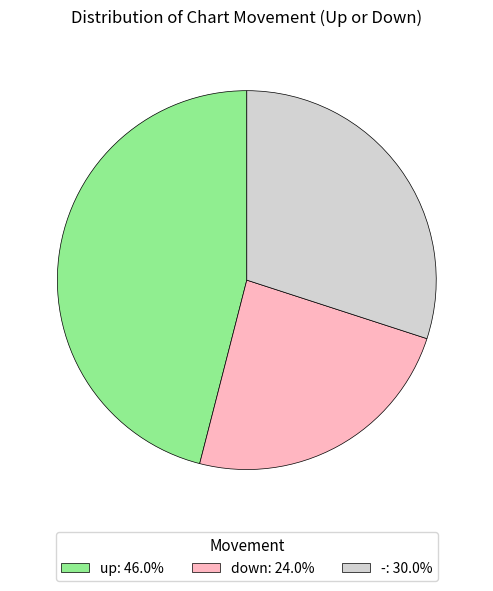

Combined, do up: 46.0% and -: 30.0% account for over 50%?

Yes